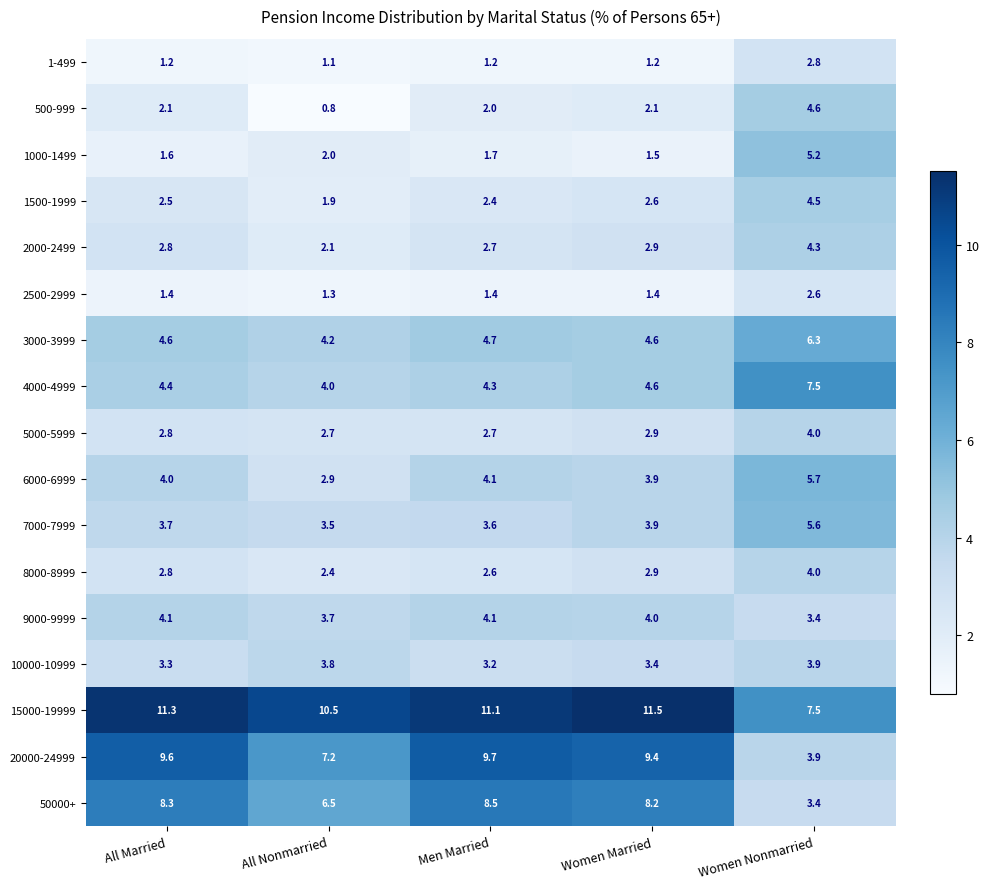

Which series has the largest range (max minus min)?

20000-24999